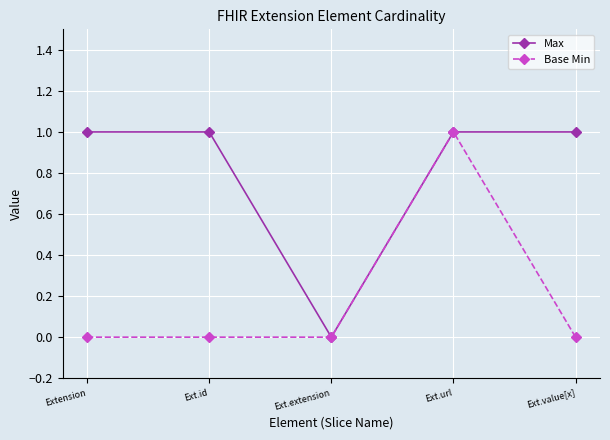

True or false: Max has a value of 1 at Ext.value[x].

True